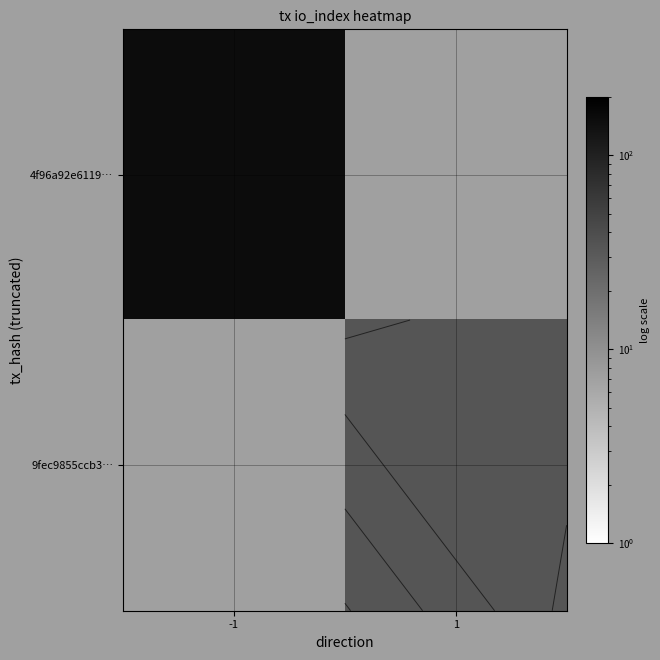

Rank the categories by 4f96a92e6119… value from lowest to highest.

-1, 1